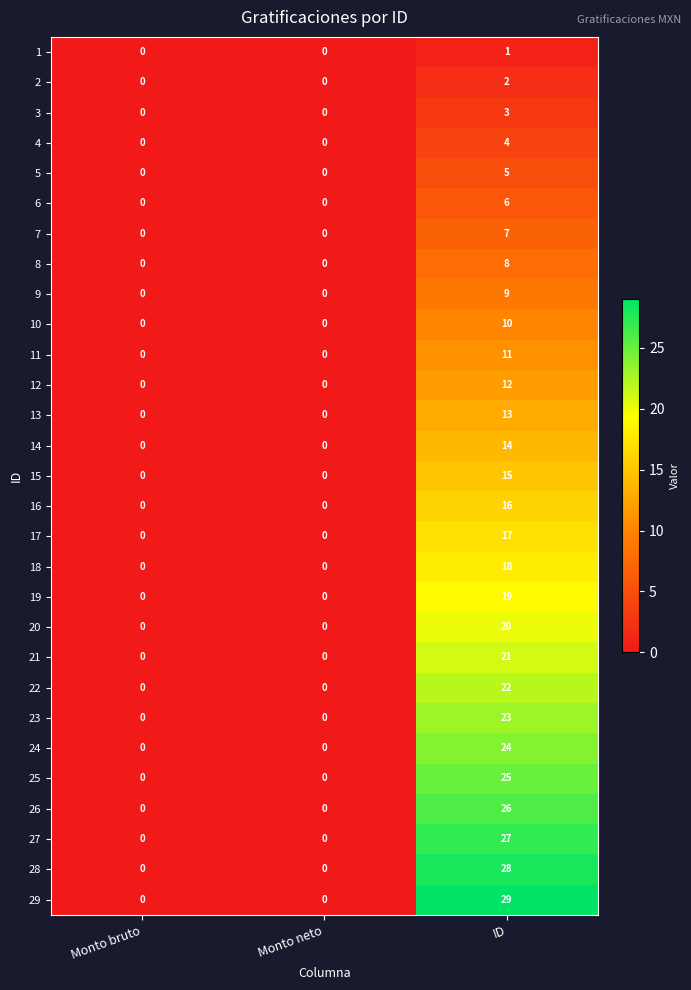

At which category is the sum across all series the highest?

ID